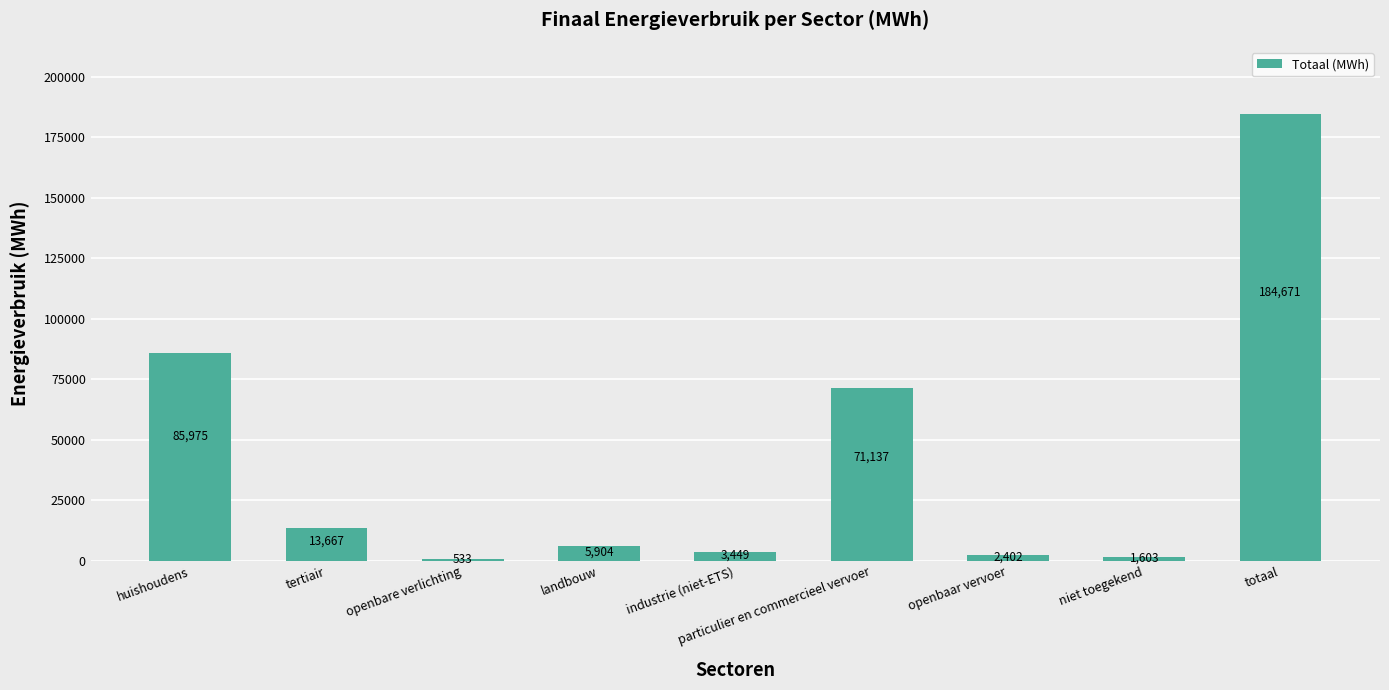

At which label does the data first exceed 5904?

huishoudens